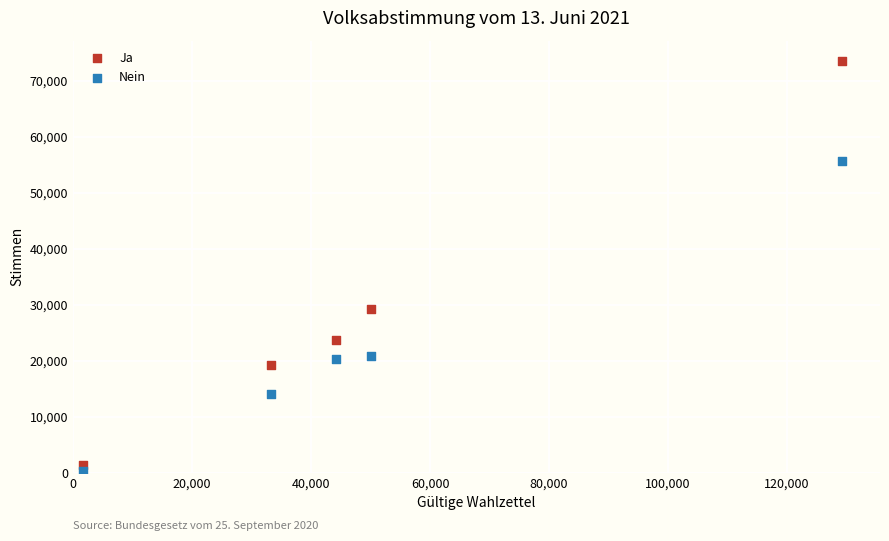

Across all data points, what is the average X value?

51689